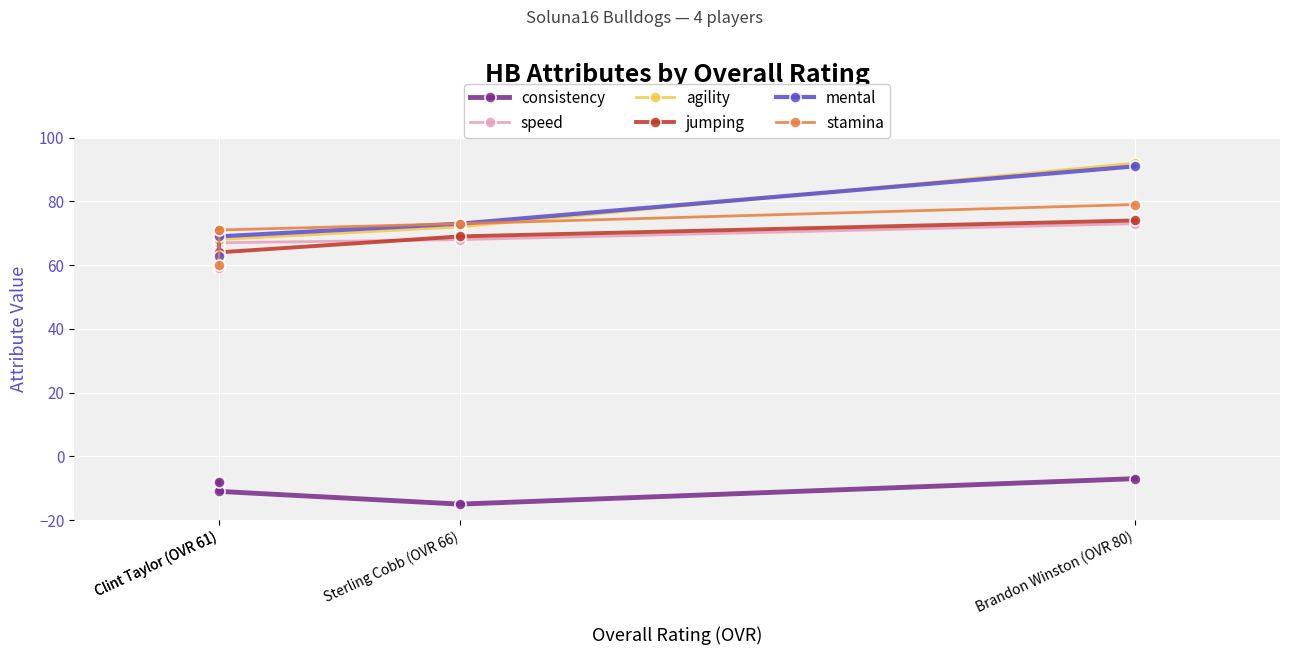

How many data points in jumping are above 71?

1